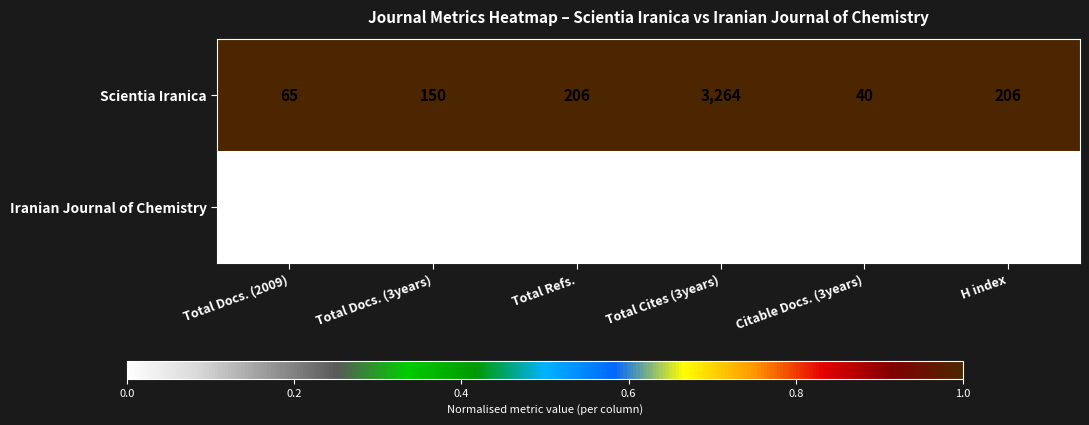

What is the total value across all series at Citable Docs. (3years)?

71